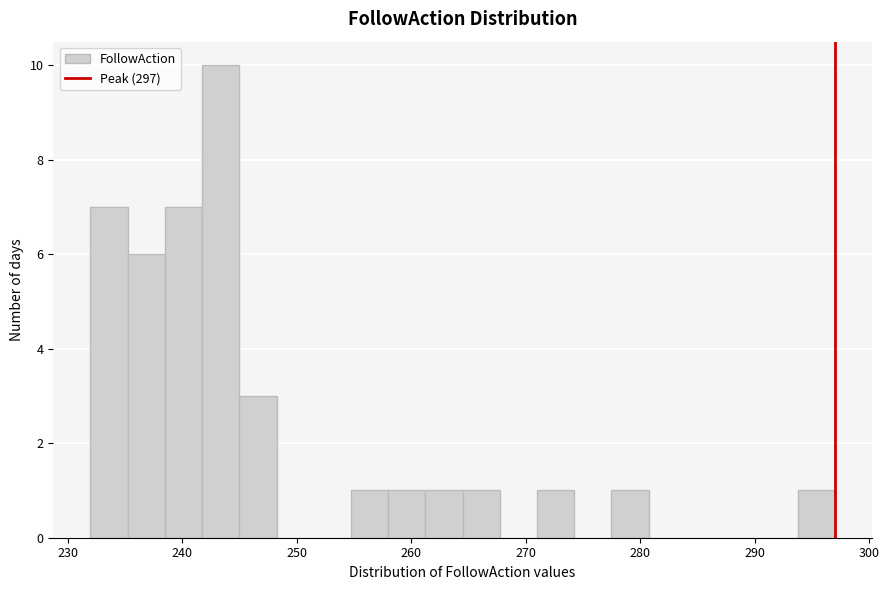

Around what value on the x-axis is the tallest bar? Give the approximate position of its centre, as read against the axis.

243